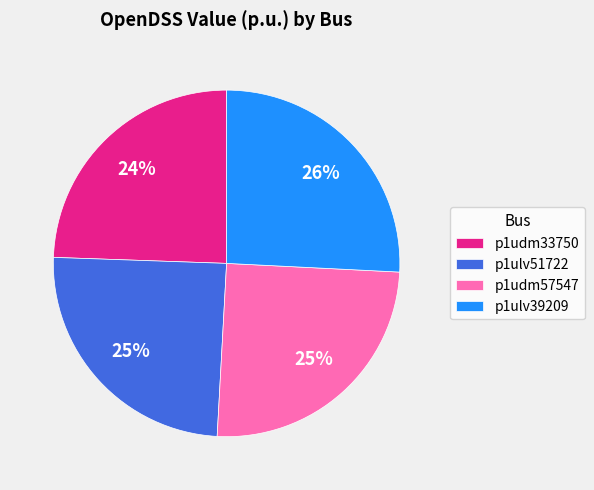

To the nearest percent, what is the average slice percentage?

25%